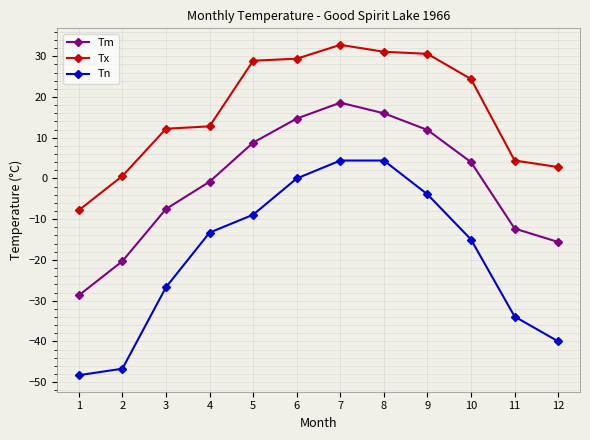

The Tx series shows 16.6 at 10. True or false?

False